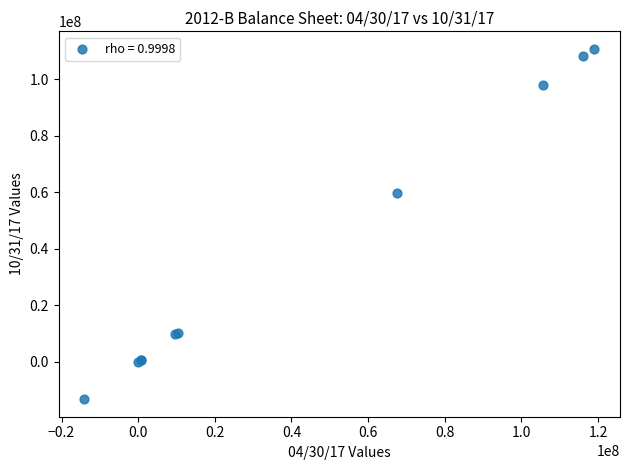

What Y value in the scatter plot is closest to 48727021?

59645550.0